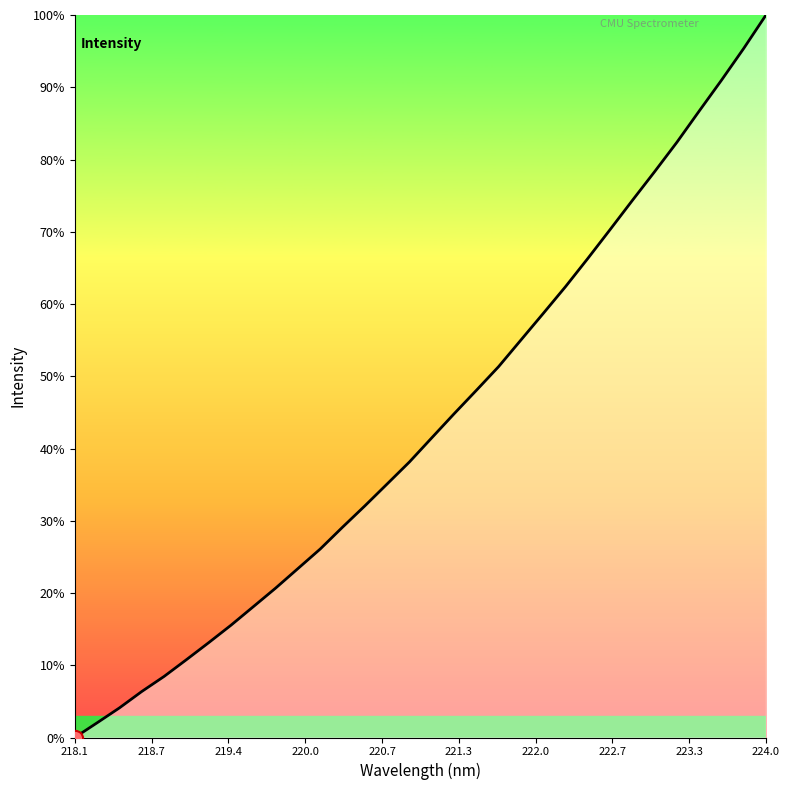

What is the greatest value displayed?

100.0